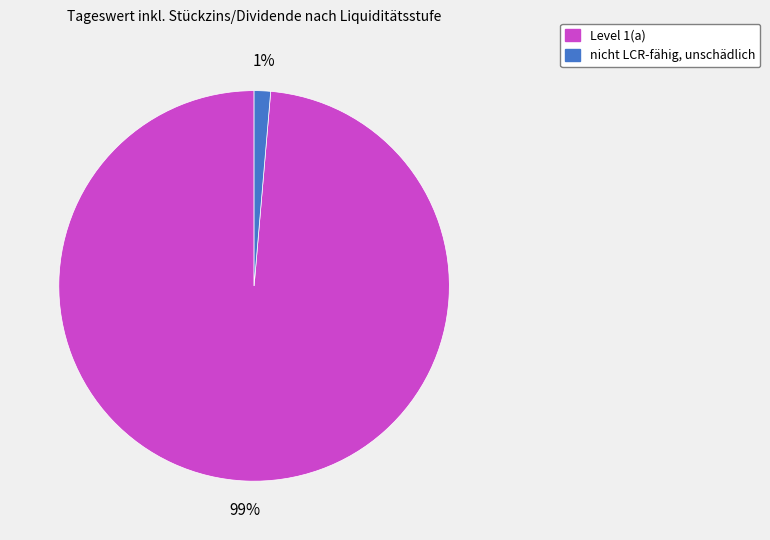

What percentage is the Level 1(a) slice, to the nearest percent?

99%